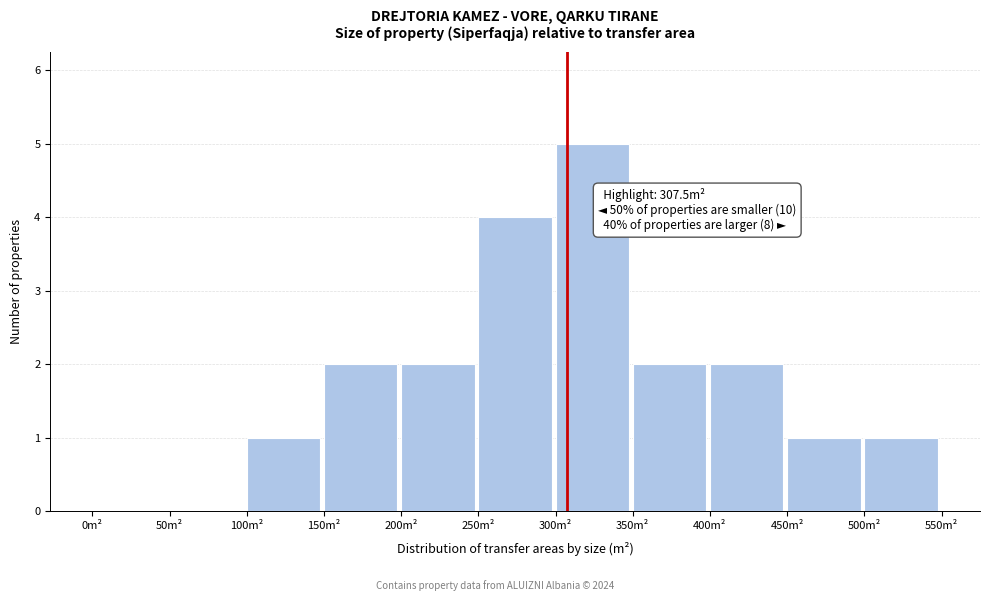

Over which range of the x-axis is the bar tallest?

300 to 350